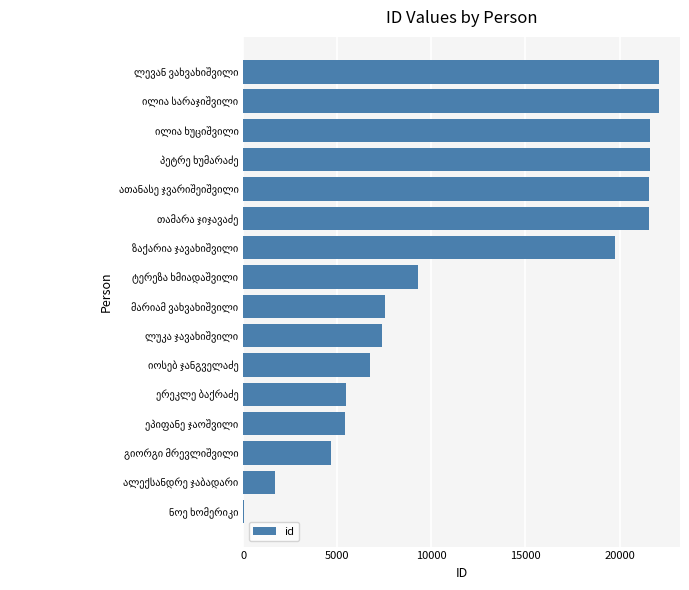

What is the greatest value displayed?

22109